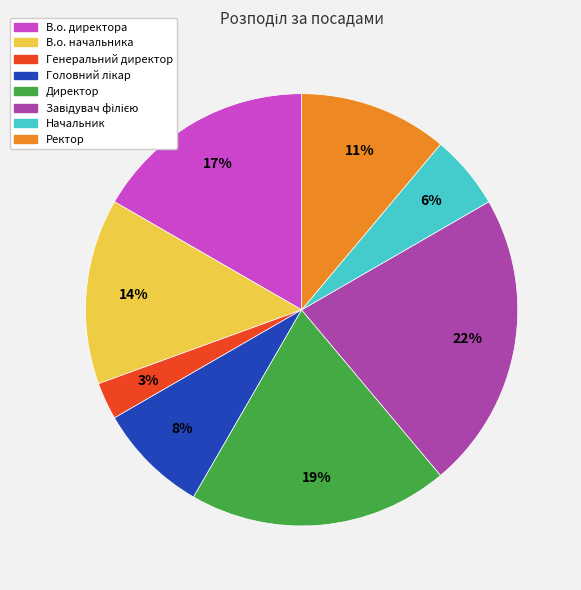

Which category has the smallest portion of the pie?

Генеральний директор